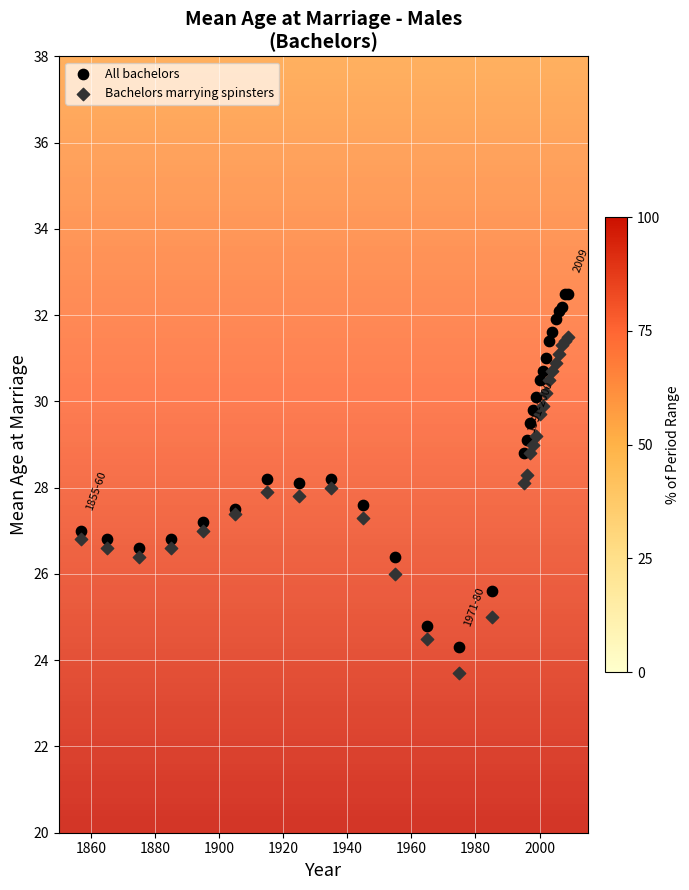

Which series reaches the minimum Y coordinate?

Bachelors marrying spinsters